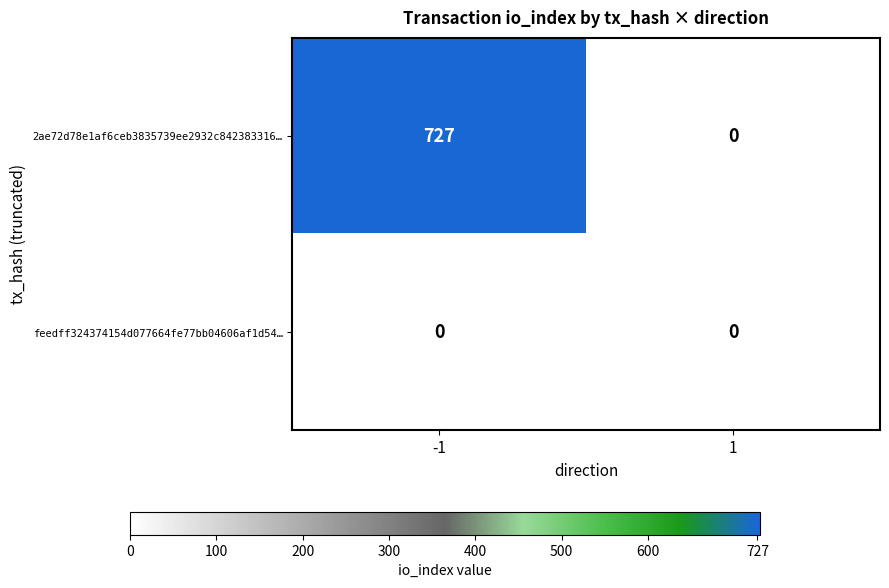

Between -1 and 1, which series saw the biggest shift?

2ae72d78e1af6ceb3835739ee2932c842383316…